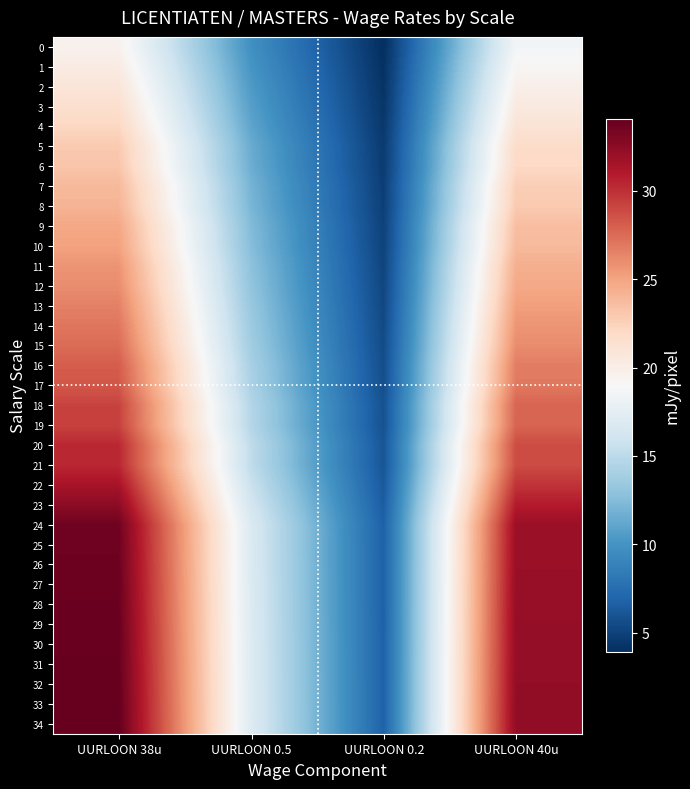

Which category has the lowest value across all series?

UURLOON 0.2